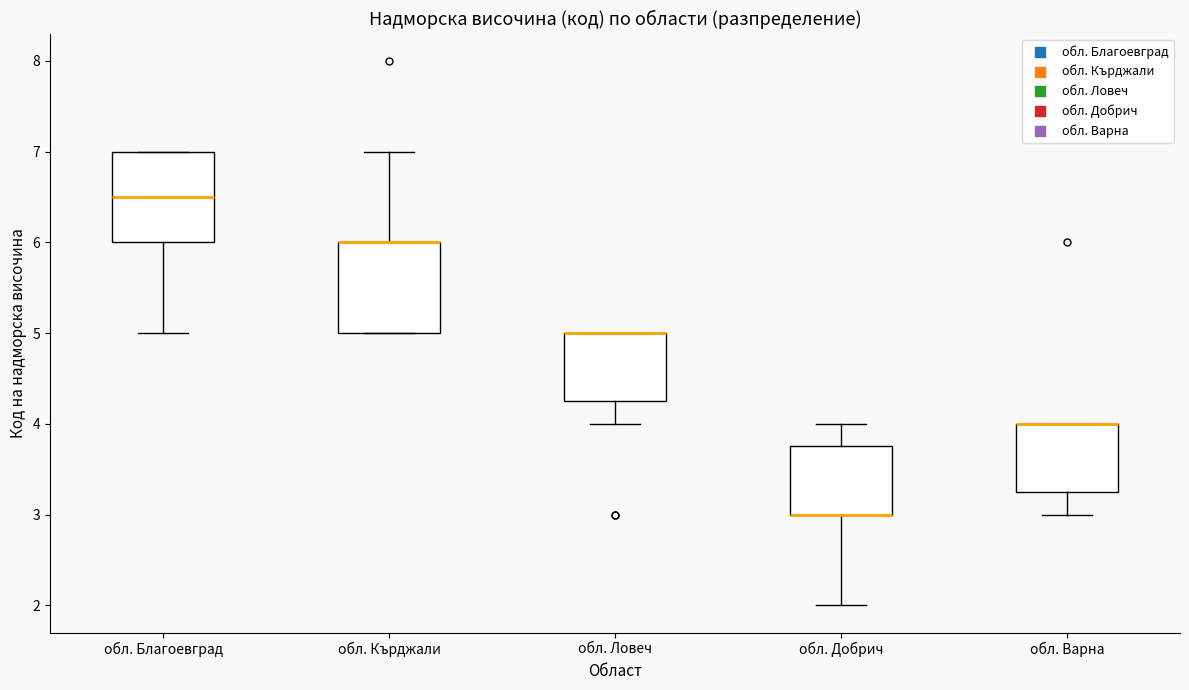

Where is the upper edge of the box for обл. Варна on the y-axis? The values are not printed on the chart, so give them approximately, as read against the axis.

4.0